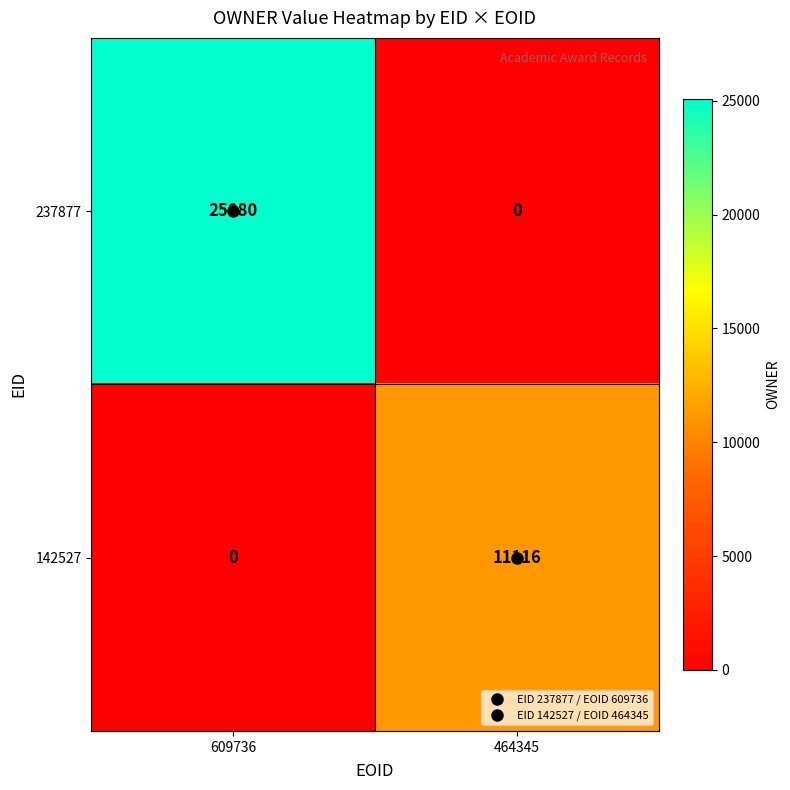

At which label does 142527 reach its peak?

464345